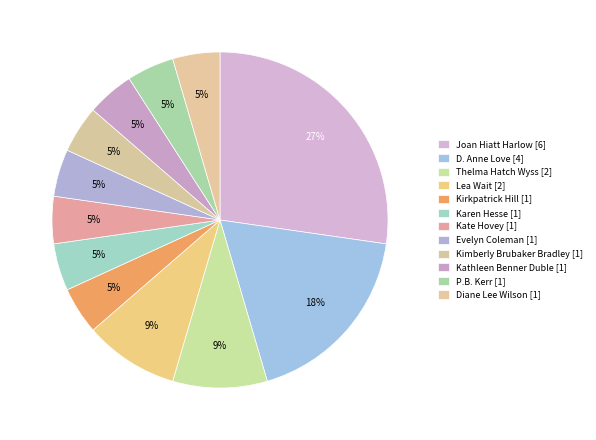

Count the number of slices in the pie.

12